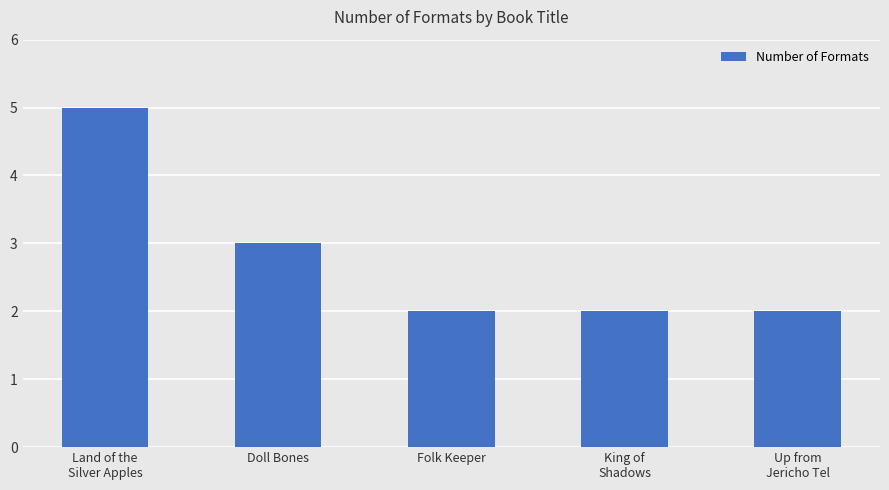

True or false: the data shows 2 at Doll Bones.

False